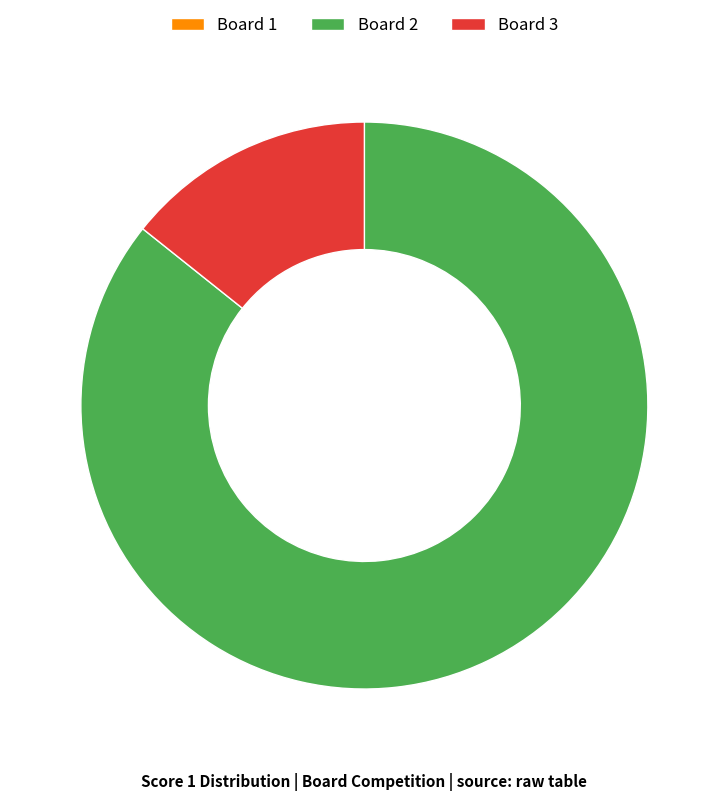

What is the majority slice?

Board 2